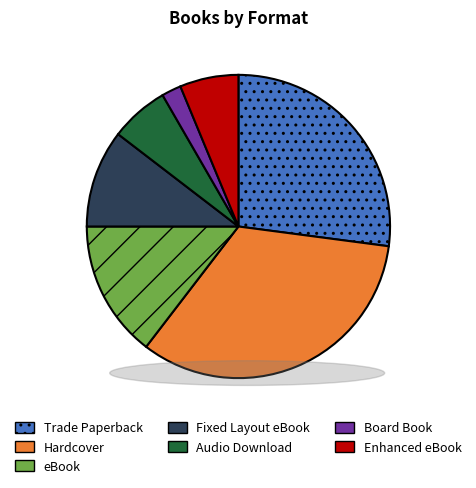

Is Audio Download the majority of the pie?

No